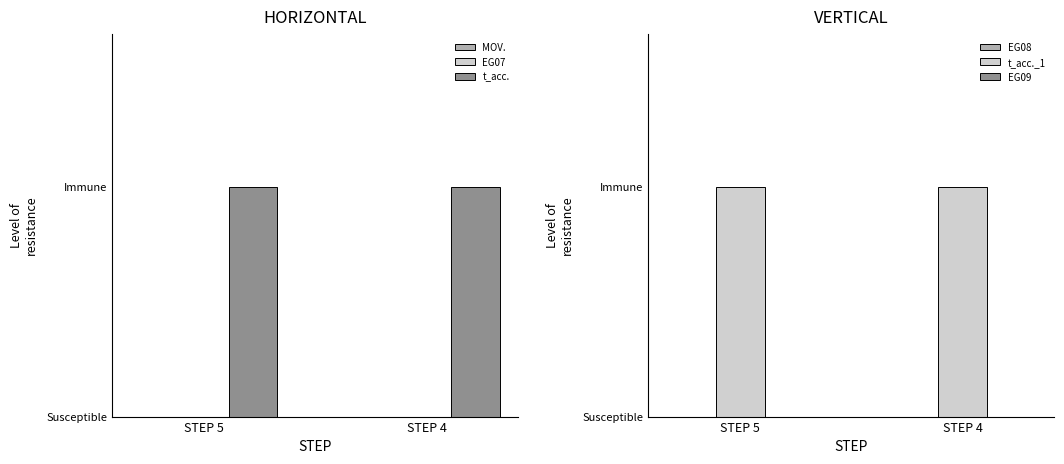

At which label does EG09 reach its minimum?

STEP 5